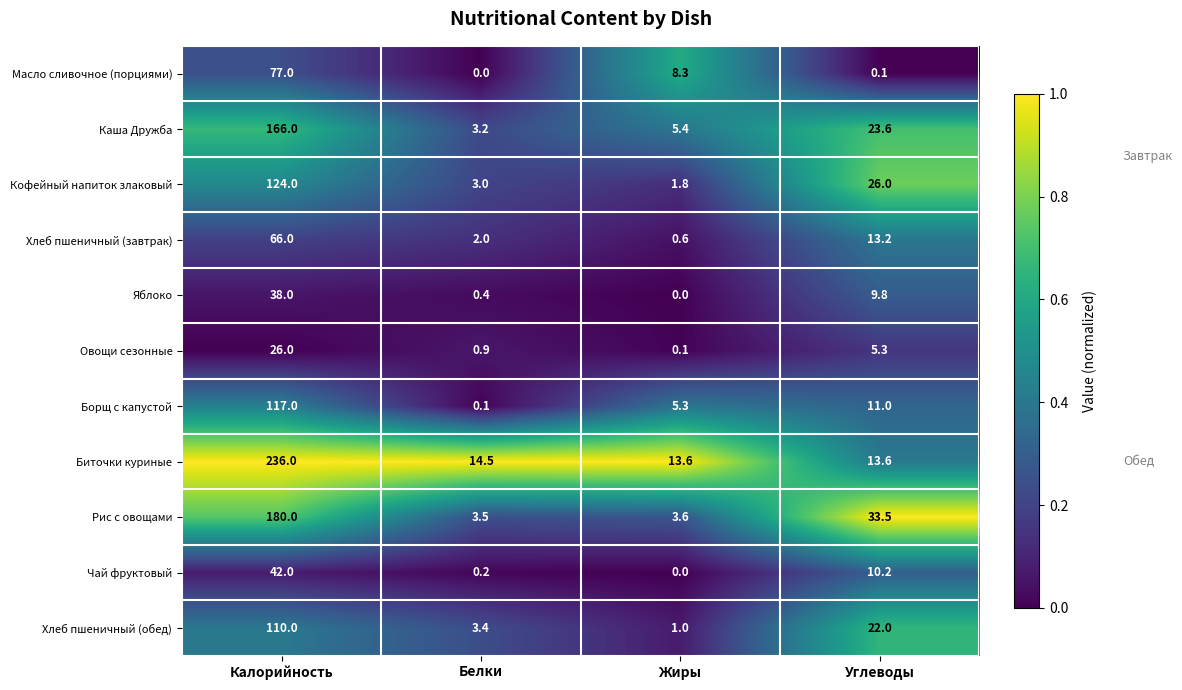

At which category is the sum across all series the highest?

Калорийность